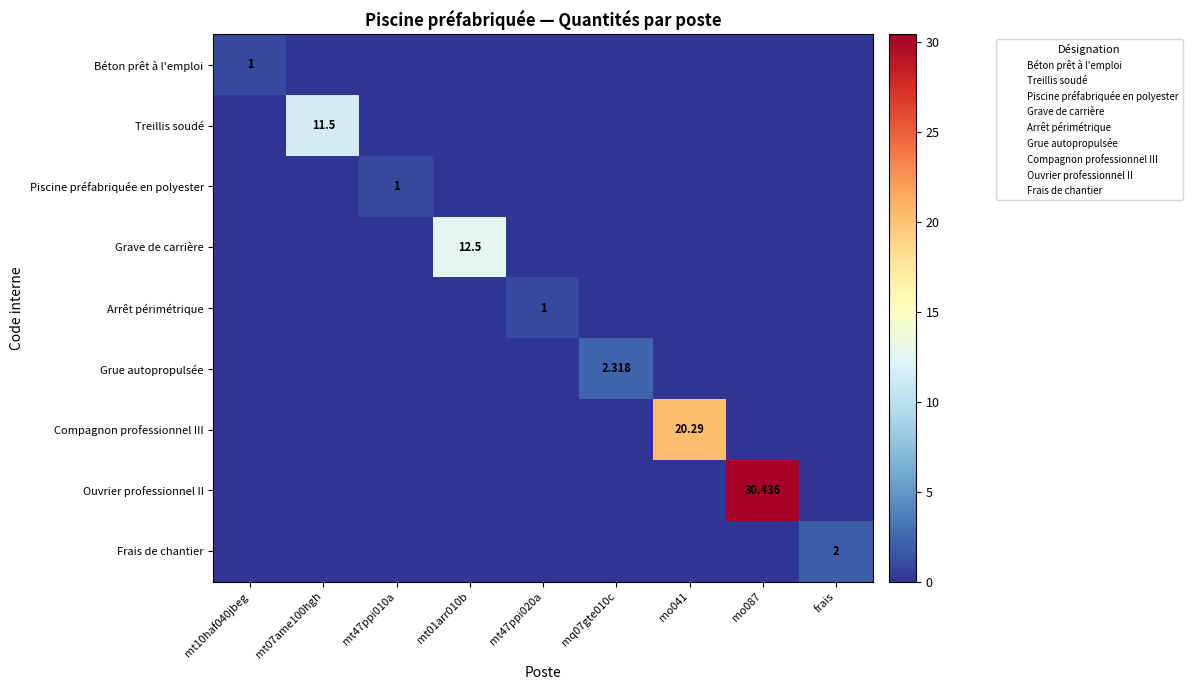

Rank the series at mq07gte010c from lowest to highest value.

Béton prêt à l'emploi, Treillis soudé, Piscine préfabriquée en polyester, Grave de carrière, Arrêt périmétrique, Compagnon professionnel III, Ouvrier professionnel II, Frais de chantier, Grue autopropulsée